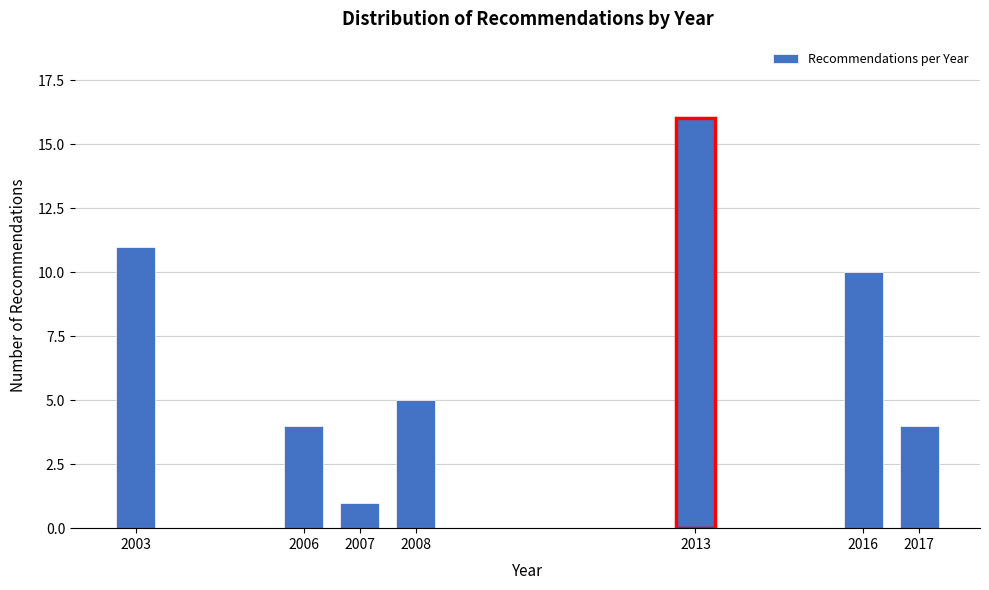

Reading right to left, list all the values displayed in this chart.

4	10	16	5	1	4	11